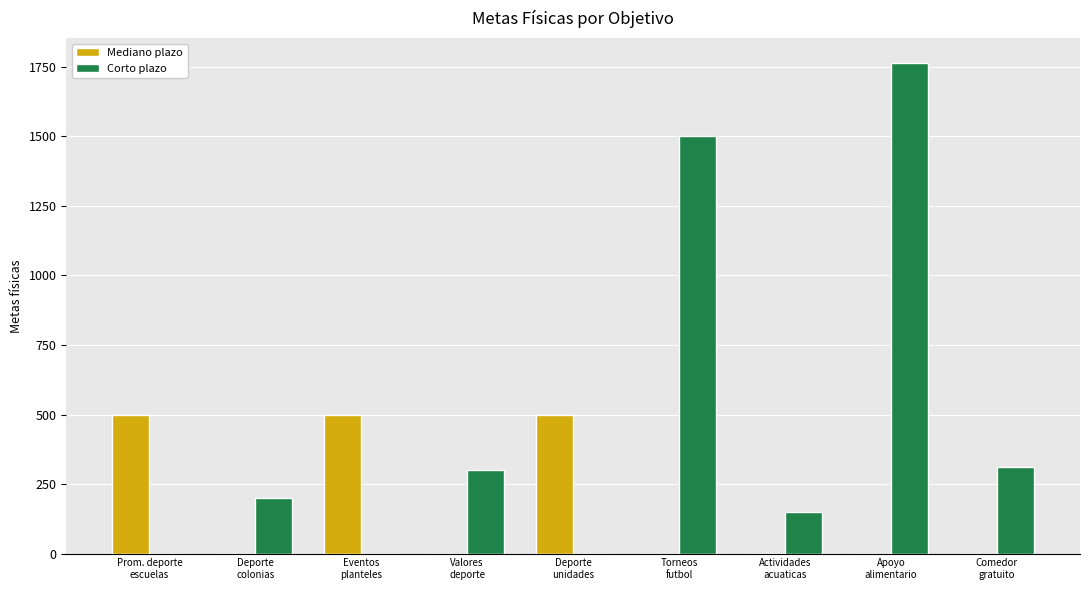

What is the sum of all Mediano plazo values?

1500